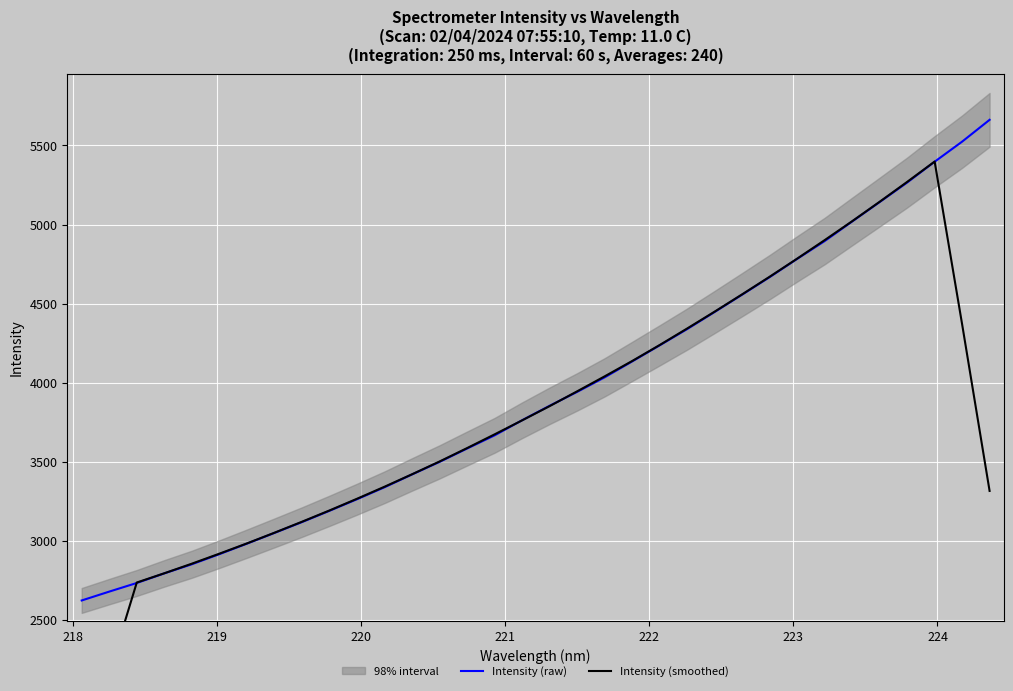

What is the minimum value for Intensity (raw)?

2624.2